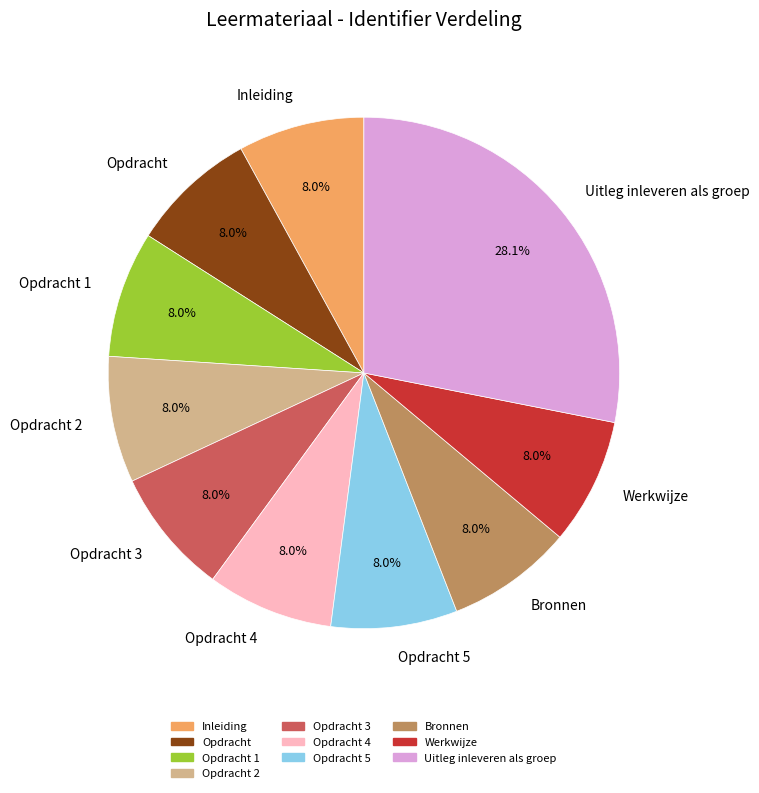

Which category has the biggest portion of the pie?

Uitleg inleveren als groep